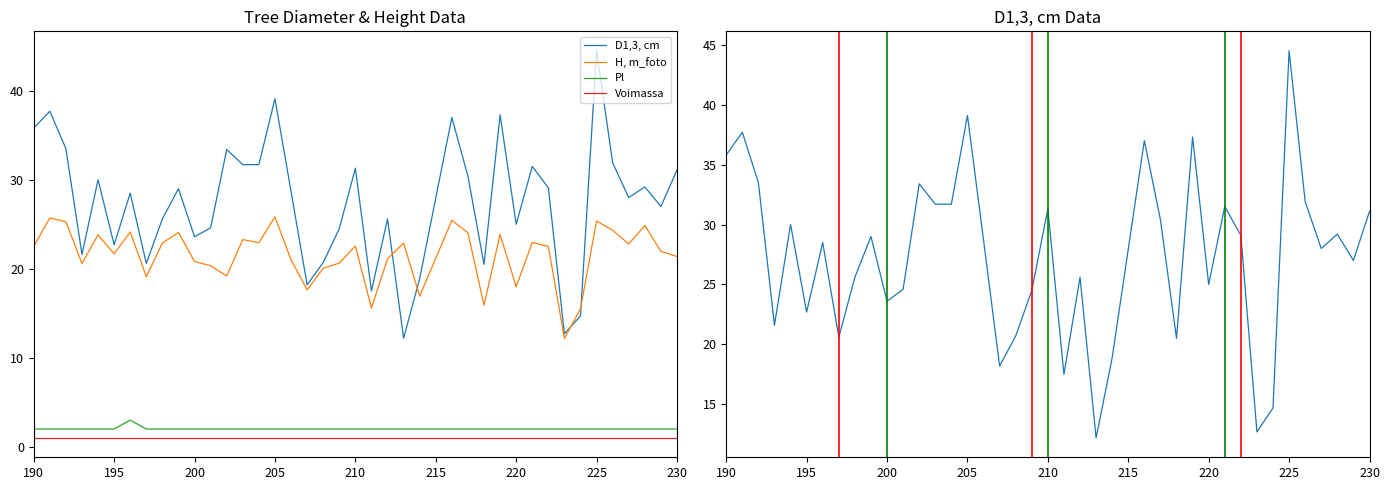

Does the chart have visible grid lines?

No